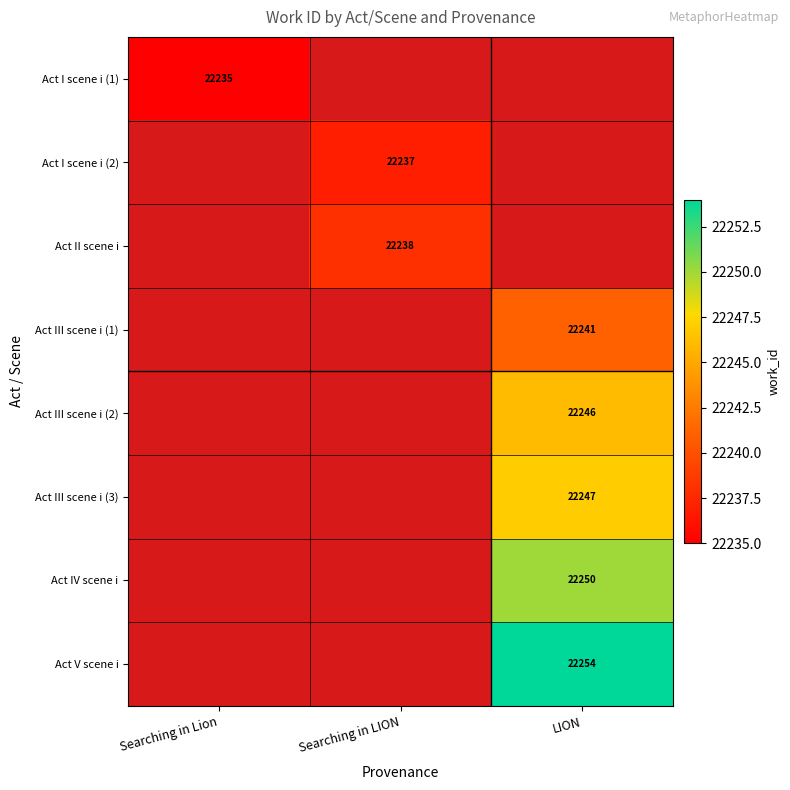

Is the value of Act IV scene i at LION greater than the value of Act V scene i at LION?

No